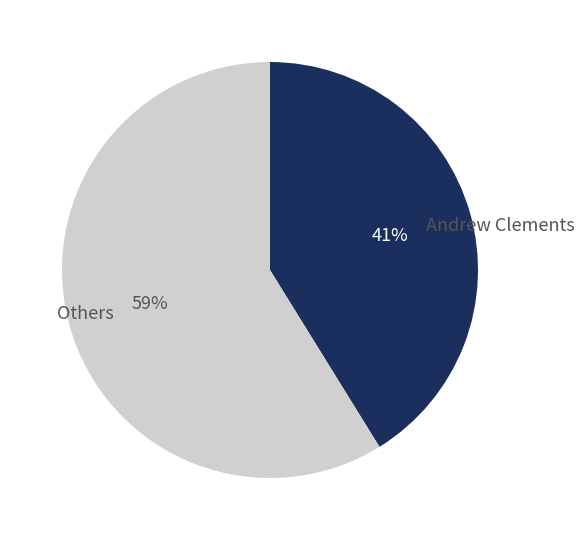

Rank the categories by value from highest to lowest.

Others, Andrew Clements